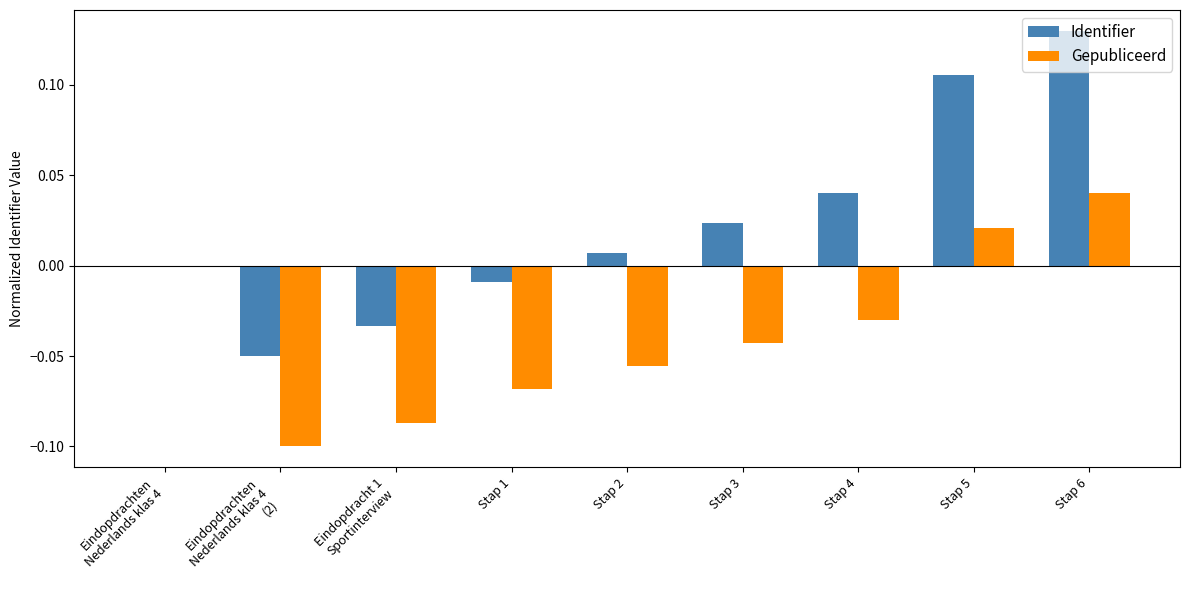

The value of Identifier at Stap 4 is 0.0. True or false?

True